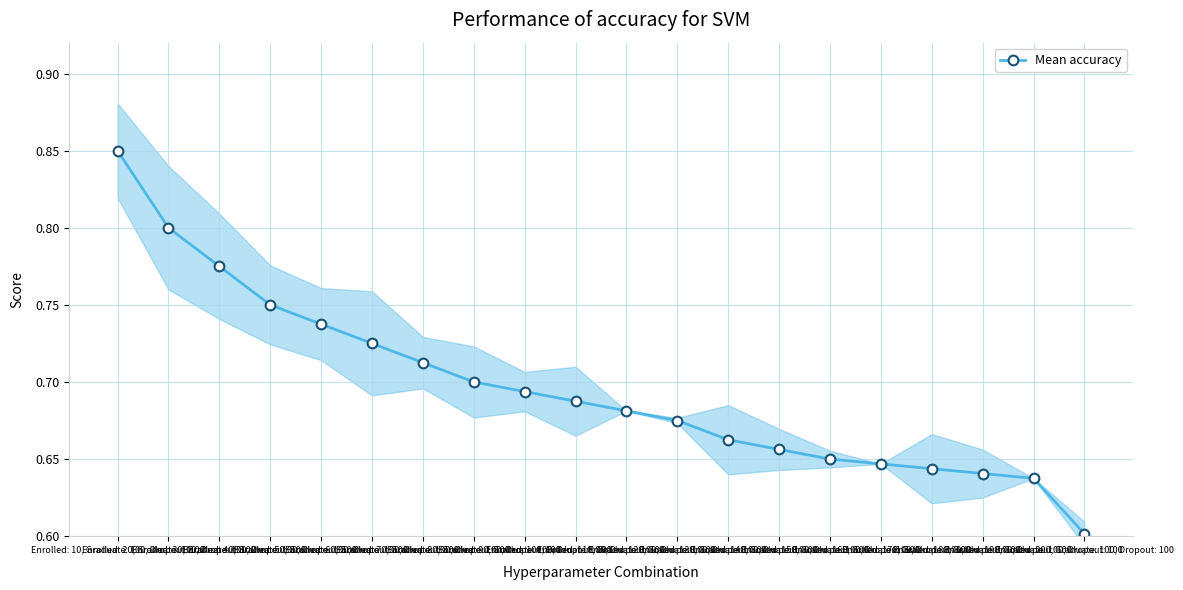

Reading left to right, what are all the values shown in this chart?

Enrolled: 10, Graduate: 100, Dropout: 100=0.8	Enrolled: 20, Graduate: 100, Dropout: 100=0.8	Enrolled: 30, Graduate: 100, Dropout: 100=0.8	Enrolled: 40, Graduate: 100, Dropout: 100=0.8	Enrolled: 50, Graduate: 100, Dropout: 100=0.7	Enrolled: 60, Graduate: 100, Dropout: 100=0.7	Enrolled: 70, Graduate: 100, Dropout: 100=0.7	Enrolled: 80, Graduate: 100, Dropout: 100=0.7	Enrolled: 90, Graduate: 100, Dropout: 100=0.7	Enrolled: 100, Graduate: 100, Dropout: 100=0.7	Enrolled: 110, Graduate: 100, Dropout: 100=0.7	Enrolled: 120, Graduate: 100, Dropout: 100=0.7	Enrolled: 130, Graduate: 100, Dropout: 100=0.7	Enrolled: 140, Graduate: 100, Dropout: 100=0.7	Enrolled: 150, Graduate: 100, Dropout: 100=0.7	Enrolled: 160, Graduate: 100, Dropout: 100=0.6	Enrolled: 170, Graduate: 100, Dropout: 100=0.6	Enrolled: 180, Graduate: 100, Dropout: 100=0.6	Enrolled: 190, Graduate: 100, Dropout: 100=0.6	Enrolled: 200, Graduate: 100, Dropout: 100=0.6